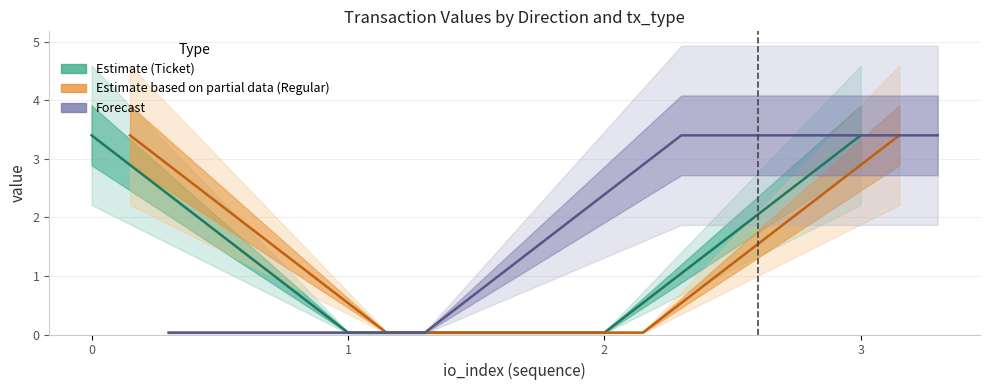

Rank the series by their maximum value, from highest to lowest.

Estimate (Ticket), Estimate based on partial data (Regular), Forecast